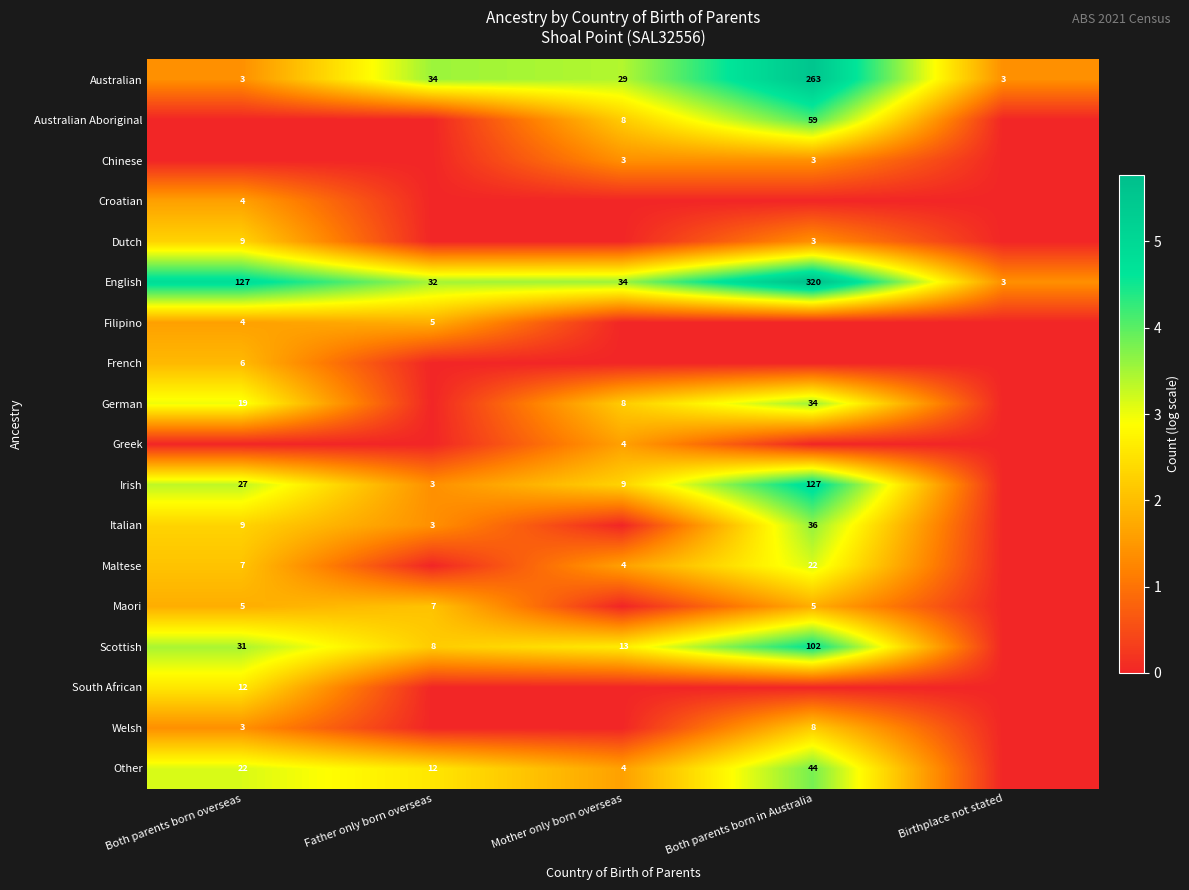

The value of Australian at Both parents born overseas is 5. True or false?

False